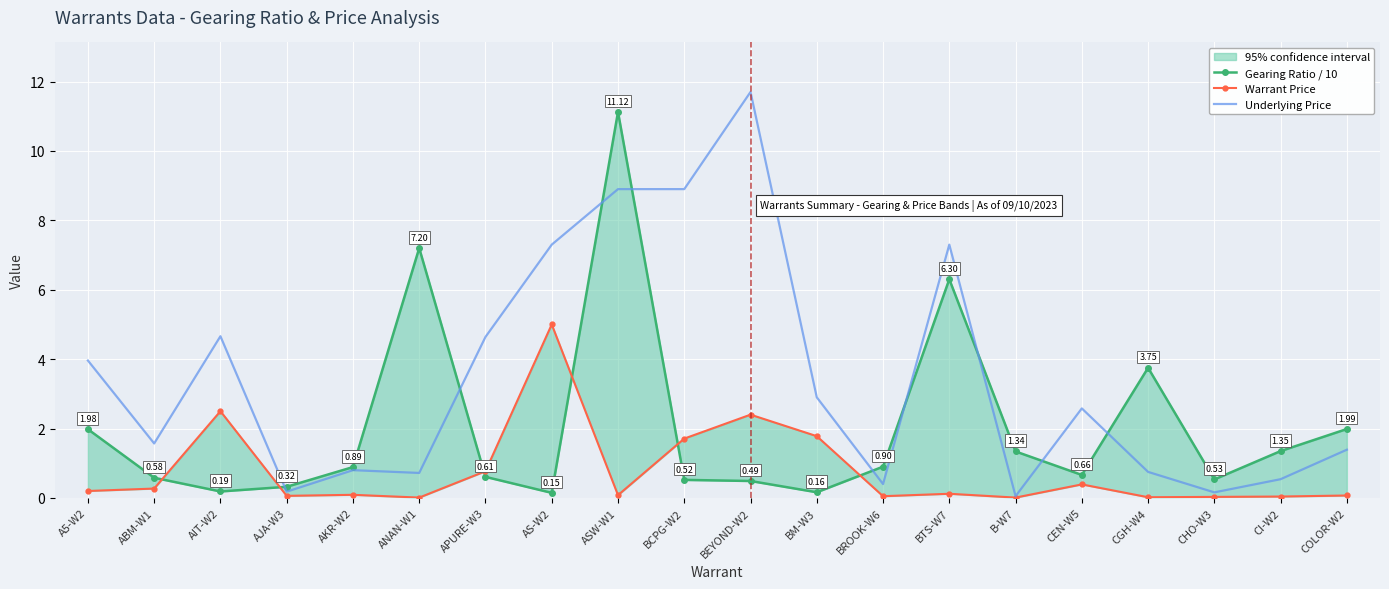

Which series changed the most between BTS-W7 and B-W7?

Underlying Price